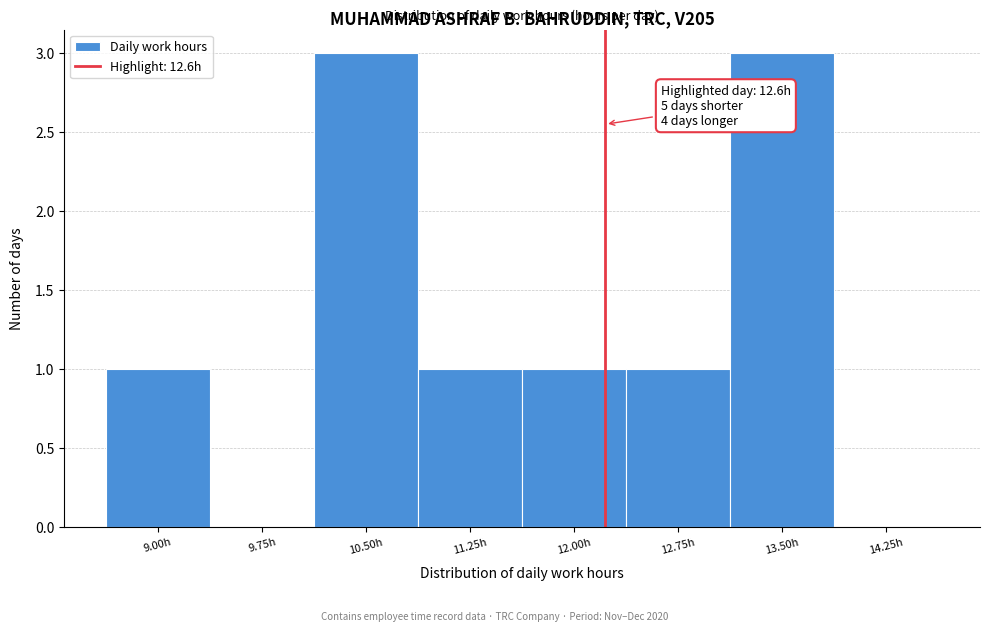

Reading right to left, transcribe all the data shown in this chart.

14.25h=0	13.50h=3	12.75h=1	12.00h=1	11.25h=1	10.50h=3	9.75h=0	9.00h=1